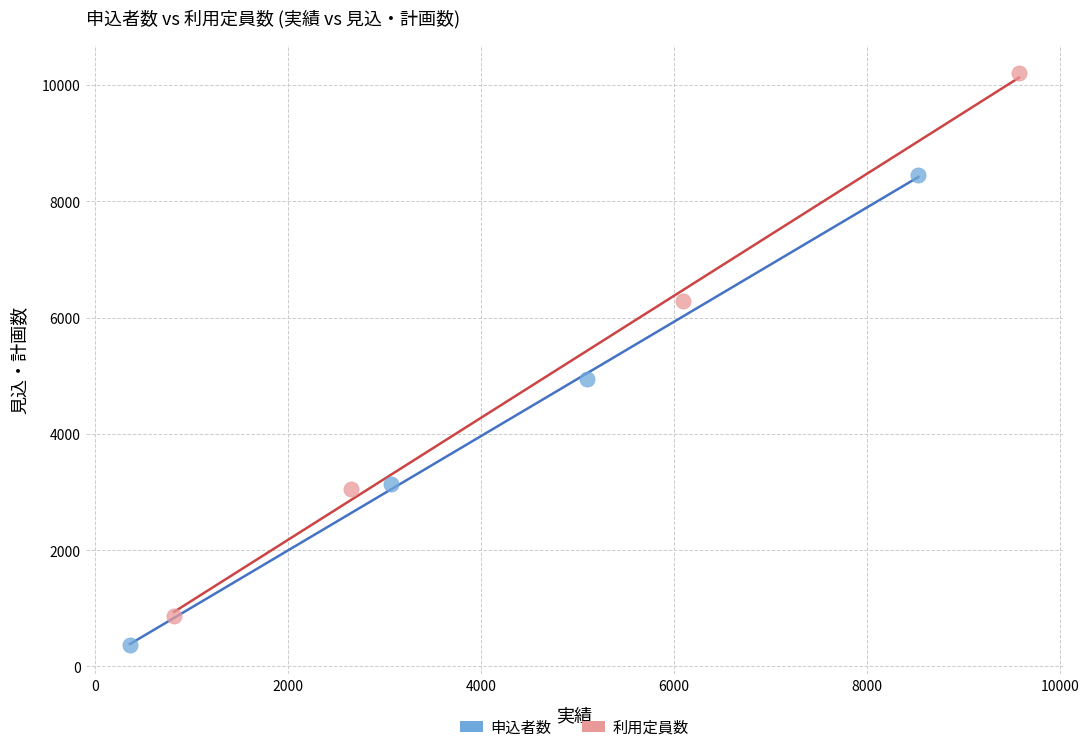

Which series reaches the minimum Y coordinate?

申込者数